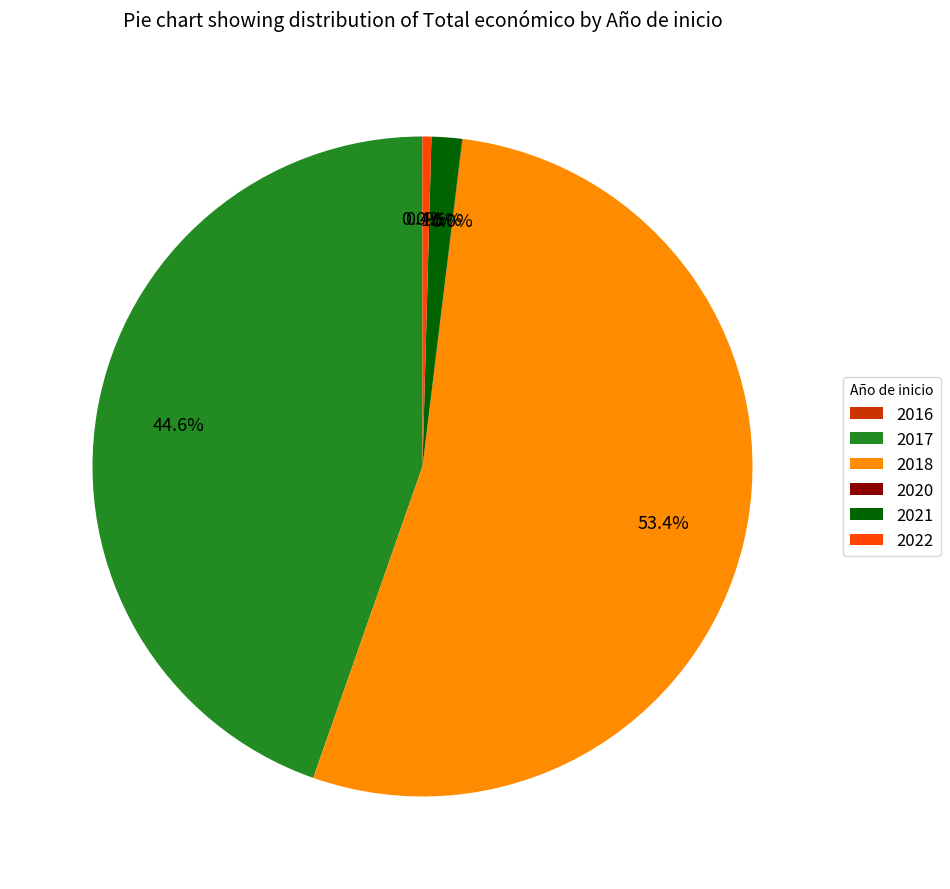

What is the largest slice in the pie chart?

2018